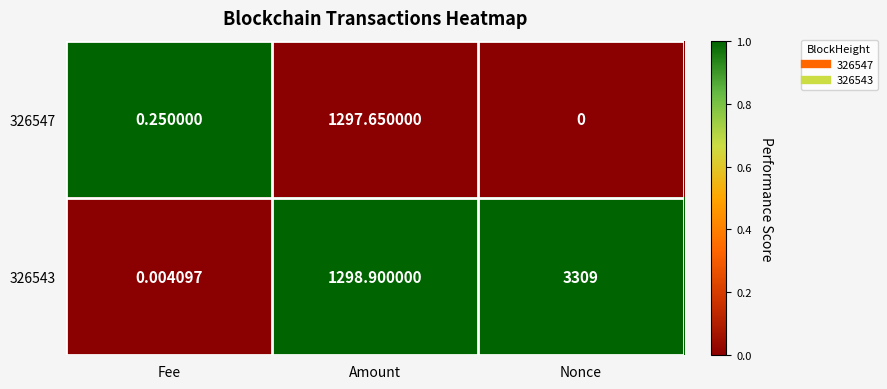

List the series in order of their overall mean, highest first.

326543, 326547